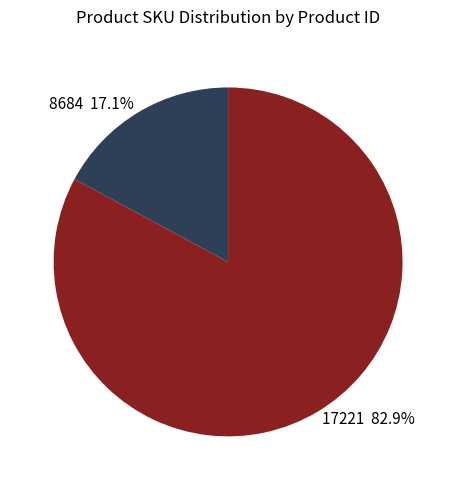

Which has a higher value, 8684 or 17221?

17221